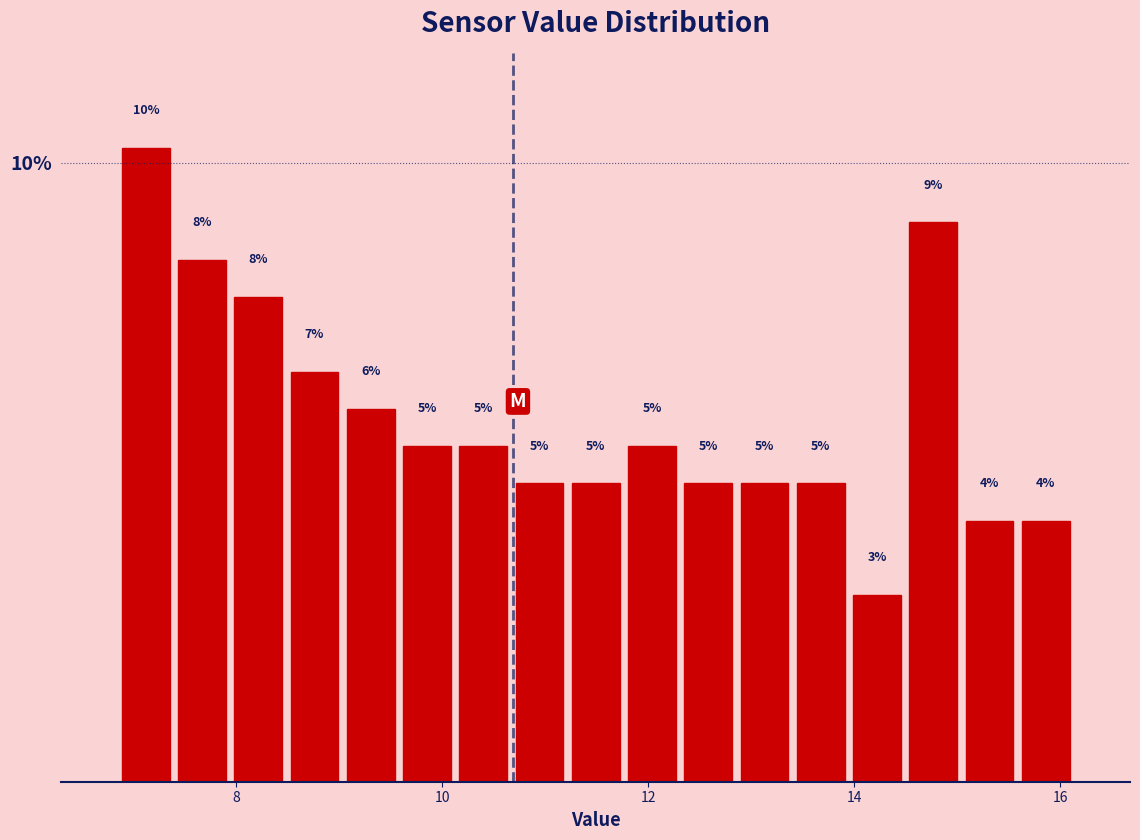

Around what value on the x-axis is the tallest bar? Give the approximate position of its centre, as read against the axis.

7.2